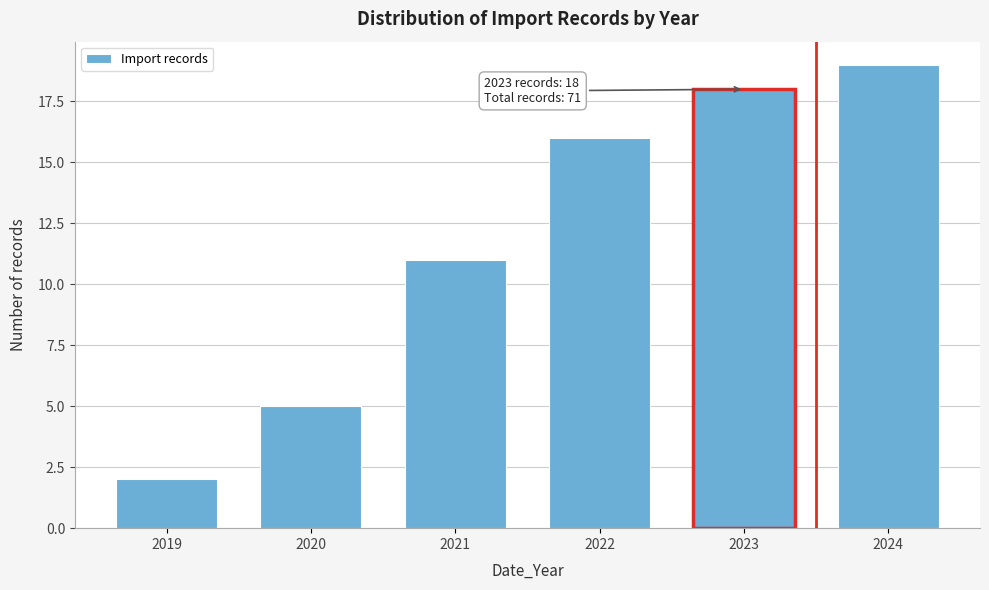

Reading left to right, extract all data points from this chart.

2019=2	2020=5	2021=11	2022=16	2023=18	2024=19